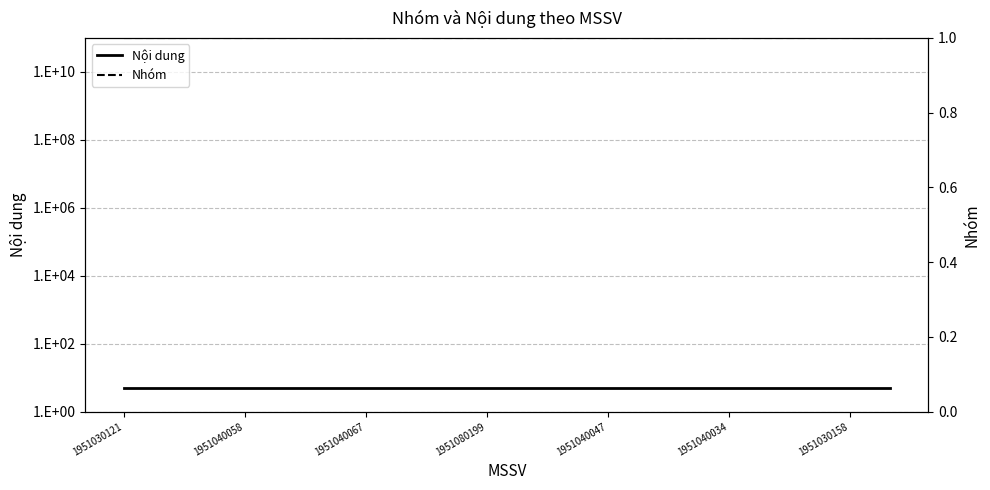

What is the minimum value for Nhóm?

1